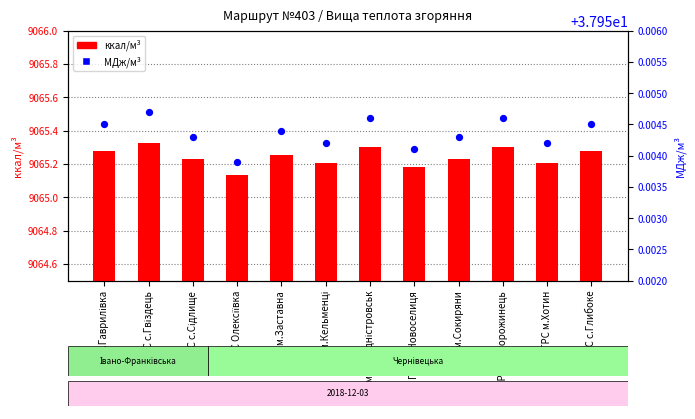

Which series contains the lowest Y value?

ккал/м³